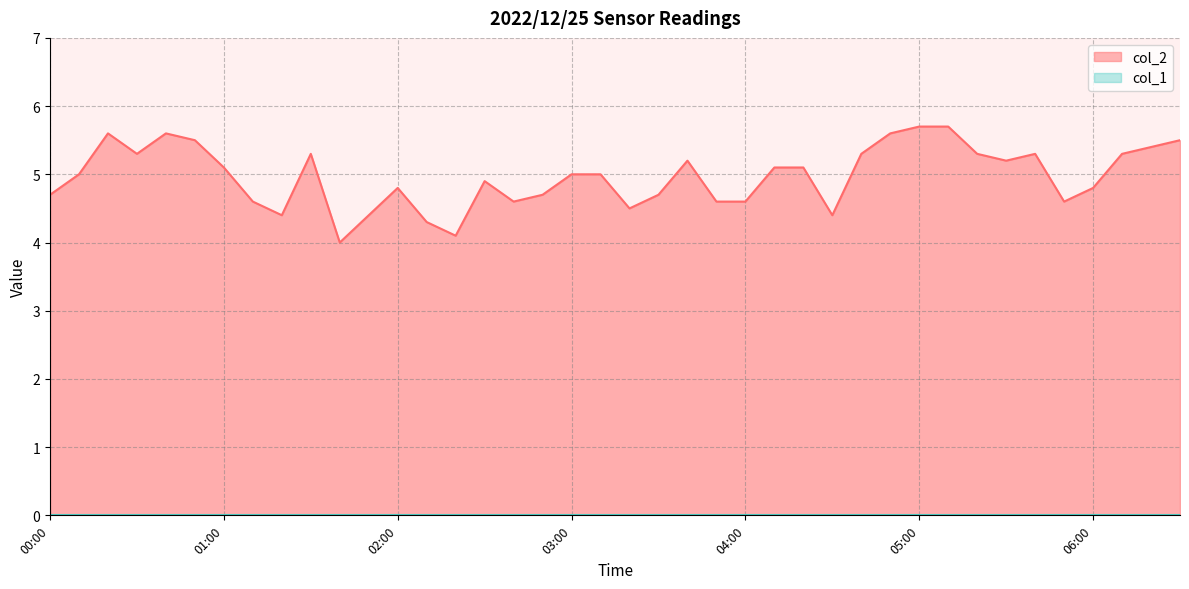

True or false: col_2 and col_1 cross at least once.

False